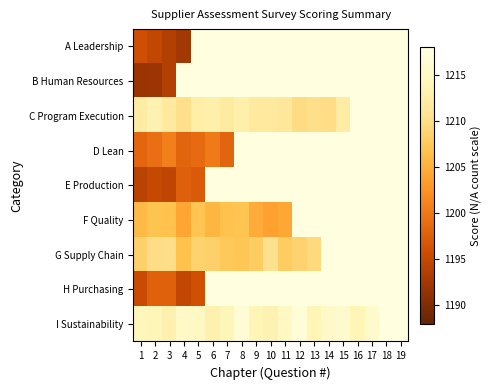

How many series are shown in this chart?

9